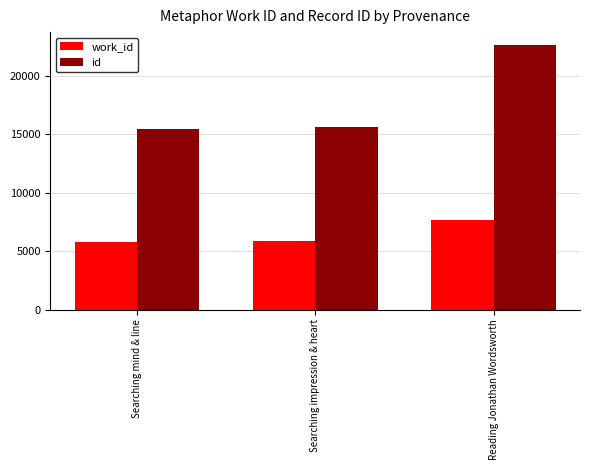

The work_id series shows 2148 at Searching impression & heart. True or false?

False